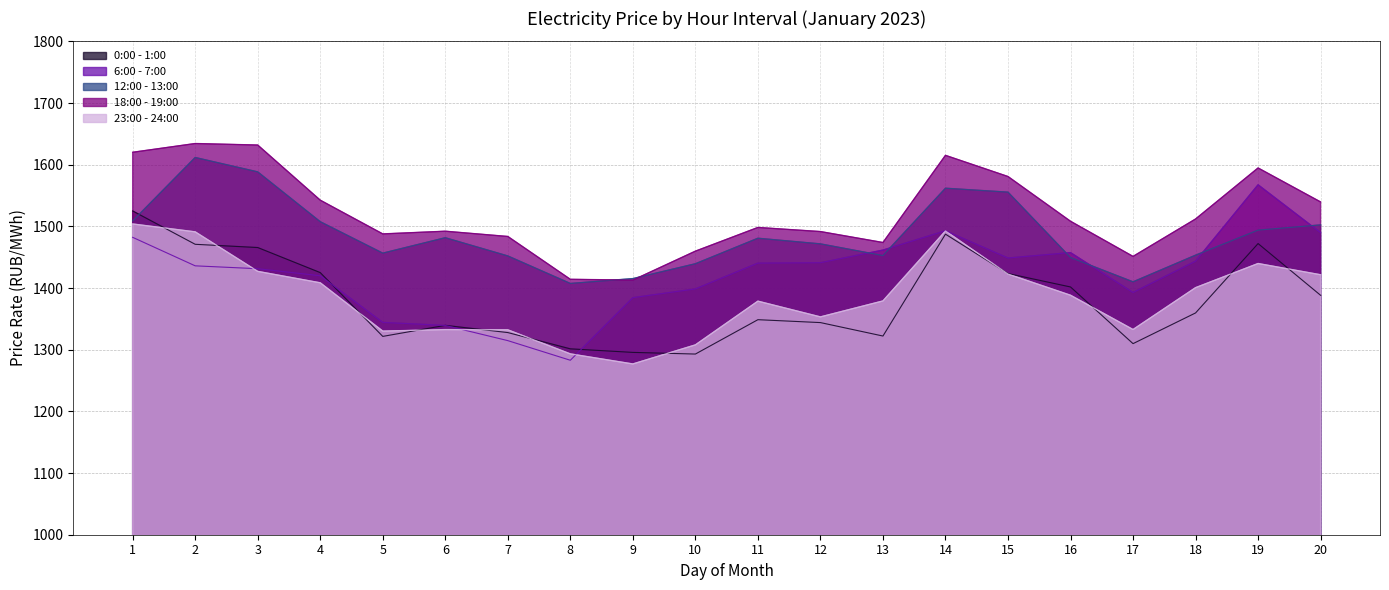

What value does the 18:00 - 19:00 series have at 19?

1594.7